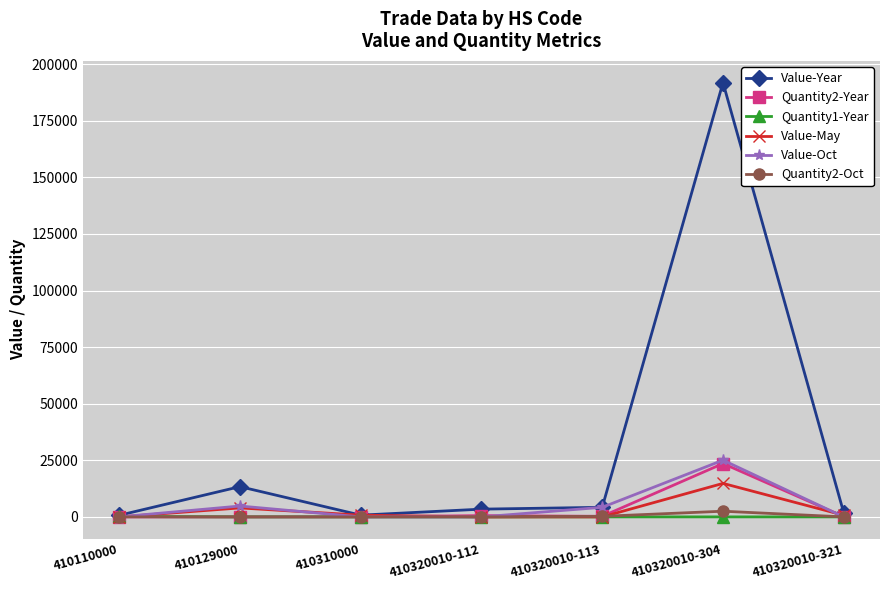

How many lines are shown in the chart?

6